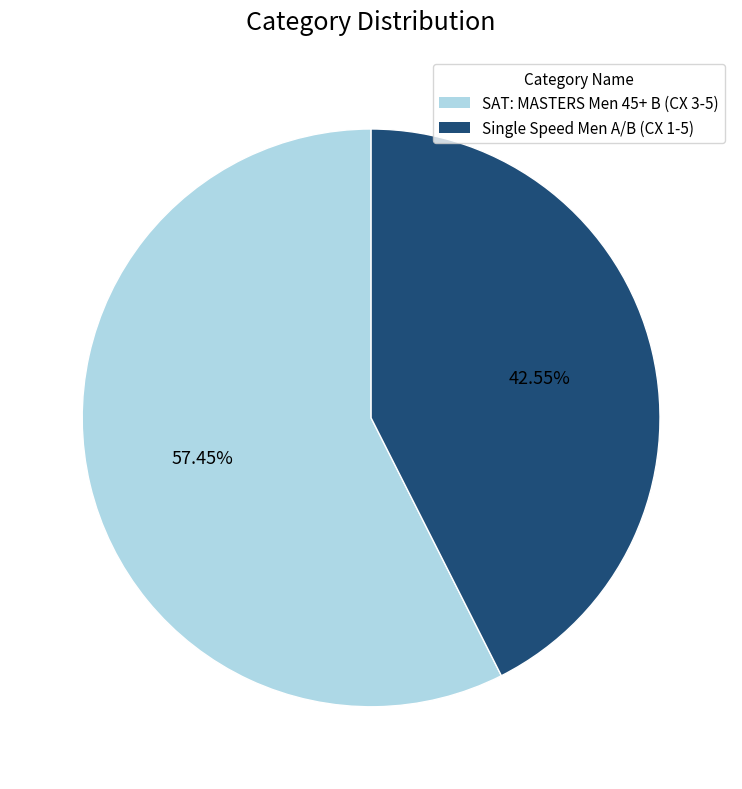

What is the smallest slice in the pie chart?

Single Speed Men A/B (CX 1-5)